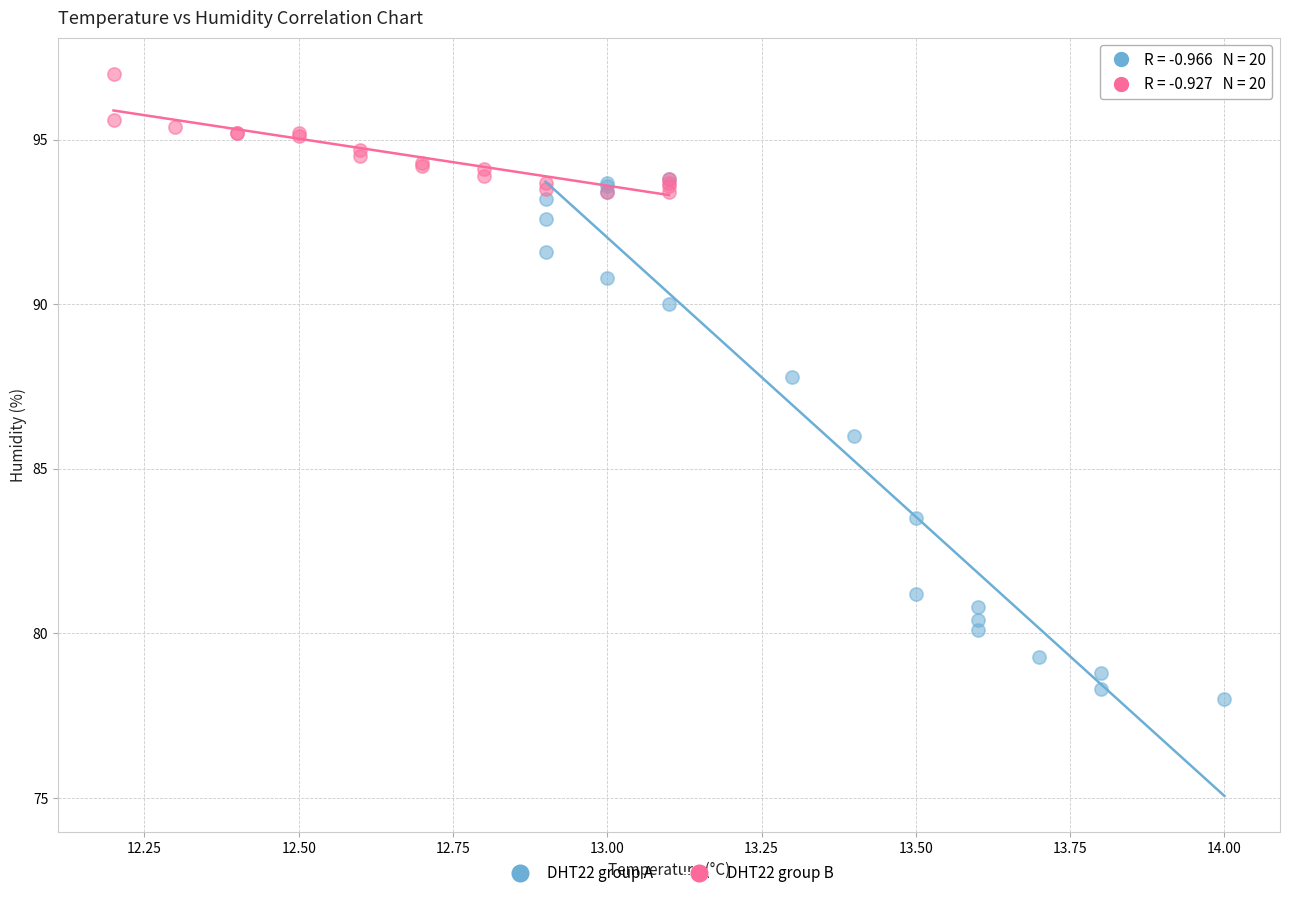

What are all the series names shown in the legend?

DHT22 group A, DHT22 group B